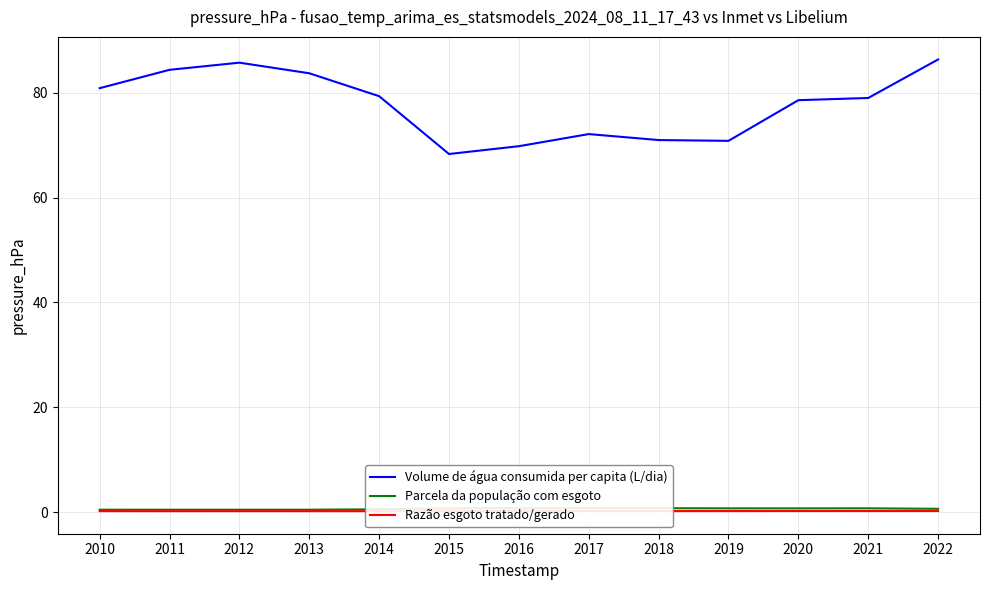

Rank the series at 2018 from lowest to highest value.

Razão esgoto tratado/gerado, Parcela da população com esgoto, Volume de água consumida per capita (L/dia)